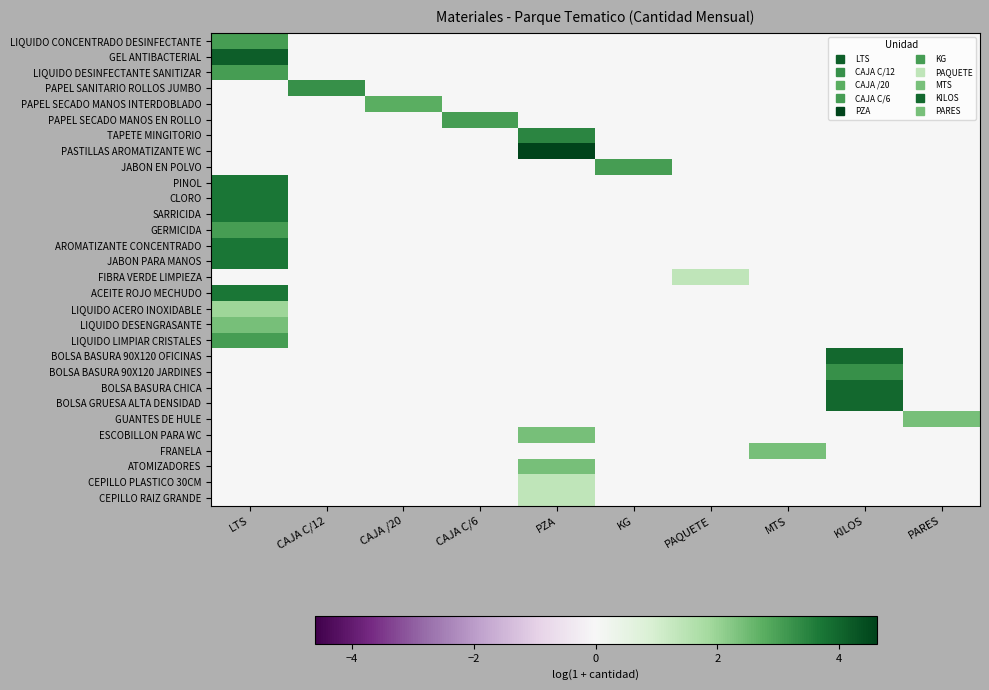

Reading right to left, extract all data points from this chart.

LIQUIDO CONCENTRADO DESINFECTANTE: PARES=0.0	KILOS=0.0	MTS=0.0	PAQUETE=0.0	KG=0.0	PZA=0.0	CAJA C/6=0.0	CAJA /20=0.0	CAJA C/12=0.0	LTS=3.0
GEL ANTIBACTERIAL: PARES=0.0	KILOS=0.0	MTS=0.0	PAQUETE=0.0	KG=0.0	PZA=0.0	CAJA C/6=0.0	CAJA /20=0.0	CAJA C/12=0.0	LTS=4.1
LIQUIDO DESINFECTANTE SANITIZAR: PARES=0.0	KILOS=0.0	MTS=0.0	PAQUETE=0.0	KG=0.0	PZA=0.0	CAJA C/6=0.0	CAJA /20=0.0	CAJA C/12=0.0	LTS=3.0
PAPEL SANITARIO ROLLOS JUMBO: PARES=0.0	KILOS=0.0	MTS=0.0	PAQUETE=0.0	KG=0.0	PZA=0.0	CAJA C/6=0.0	CAJA /20=0.0	CAJA C/12=3.3	LTS=0.0
PAPEL SECADO MANOS INTERDOBLADO: PARES=0.0	KILOS=0.0	MTS=0.0	PAQUETE=0.0	KG=0.0	PZA=0.0	CAJA C/6=0.0	CAJA /20=2.8	CAJA C/12=0.0	LTS=0.0
PAPEL SECADO MANOS EN ROLLO: PARES=0.0	KILOS=0.0	MTS=0.0	PAQUETE=0.0	KG=0.0	PZA=0.0	CAJA C/6=3.0	CAJA /20=0.0	CAJA C/12=0.0	LTS=0.0
TAPETE MINGITORIO: PARES=0.0	KILOS=0.0	MTS=0.0	PAQUETE=0.0	KG=0.0	PZA=3.4	CAJA C/6=0.0	CAJA /20=0.0	CAJA C/12=0.0	LTS=0.0
PASTILLAS AROMATIZANTE WC: PARES=0.0	KILOS=0.0	MTS=0.0	PAQUETE=0.0	KG=0.0	PZA=4.6	CAJA C/6=0.0	CAJA /20=0.0	CAJA C/12=0.0	LTS=0.0
JABON EN POLVO: PARES=0.0	KILOS=0.0	MTS=0.0	PAQUETE=0.0	KG=3.0	PZA=0.0	CAJA C/6=0.0	CAJA /20=0.0	CAJA C/12=0.0	LTS=0.0
PINOL: PARES=0.0	KILOS=0.0	MTS=0.0	PAQUETE=0.0	KG=0.0	PZA=0.0	CAJA C/6=0.0	CAJA /20=0.0	CAJA C/12=0.0	LTS=3.7
CLORO: PARES=0.0	KILOS=0.0	MTS=0.0	PAQUETE=0.0	KG=0.0	PZA=0.0	CAJA C/6=0.0	CAJA /20=0.0	CAJA C/12=0.0	LTS=3.7
SARRICIDA: PARES=0.0	KILOS=0.0	MTS=0.0	PAQUETE=0.0	KG=0.0	PZA=0.0	CAJA C/6=0.0	CAJA /20=0.0	CAJA C/12=0.0	LTS=3.7
GERMICIDA: PARES=0.0	KILOS=0.0	MTS=0.0	PAQUETE=0.0	KG=0.0	PZA=0.0	CAJA C/6=0.0	CAJA /20=0.0	CAJA C/12=0.0	LTS=3.0
AROMATIZANTE CONCENTRADO: PARES=0.0	KILOS=0.0	MTS=0.0	PAQUETE=0.0	KG=0.0	PZA=0.0	CAJA C/6=0.0	CAJA /20=0.0	CAJA C/12=0.0	LTS=3.7
JABON PARA MANOS: PARES=0.0	KILOS=0.0	MTS=0.0	PAQUETE=0.0	KG=0.0	PZA=0.0	CAJA C/6=0.0	CAJA /20=0.0	CAJA C/12=0.0	LTS=3.7
FIBRA VERDE LIMPIEZA: PARES=0.0	KILOS=0.0	MTS=0.0	PAQUETE=1.4	KG=0.0	PZA=0.0	CAJA C/6=0.0	CAJA /20=0.0	CAJA C/12=0.0	LTS=0.0
ACEITE ROJO MECHUDO: PARES=0.0	KILOS=0.0	MTS=0.0	PAQUETE=0.0	KG=0.0	PZA=0.0	CAJA C/6=0.0	CAJA /20=0.0	CAJA C/12=0.0	LTS=3.7
LIQUIDO ACERO INOXIDABLE: PARES=0.0	KILOS=0.0	MTS=0.0	PAQUETE=0.0	KG=0.0	PZA=0.0	CAJA C/6=0.0	CAJA /20=0.0	CAJA C/12=0.0	LTS=1.9
LIQUIDO DESENGRASANTE: PARES=0.0	KILOS=0.0	MTS=0.0	PAQUETE=0.0	KG=0.0	PZA=0.0	CAJA C/6=0.0	CAJA /20=0.0	CAJA C/12=0.0	LTS=2.4
LIQUIDO LIMPIAR CRISTALES: PARES=0.0	KILOS=0.0	MTS=0.0	PAQUETE=0.0	KG=0.0	PZA=0.0	CAJA C/6=0.0	CAJA /20=0.0	CAJA C/12=0.0	LTS=3.0
BOLSA BASURA 90X120 OFICINAS: PARES=0.0	KILOS=3.9	MTS=0.0	PAQUETE=0.0	KG=0.0	PZA=0.0	CAJA C/6=0.0	CAJA /20=0.0	CAJA C/12=0.0	LTS=0.0
BOLSA BASURA 90X120 JARDINES: PARES=0.0	KILOS=3.3	MTS=0.0	PAQUETE=0.0	KG=0.0	PZA=0.0	CAJA C/6=0.0	CAJA /20=0.0	CAJA C/12=0.0	LTS=0.0
BOLSA BASURA CHICA: PARES=0.0	KILOS=3.9	MTS=0.0	PAQUETE=0.0	KG=0.0	PZA=0.0	CAJA C/6=0.0	CAJA /20=0.0	CAJA C/12=0.0	LTS=0.0
BOLSA GRUESA ALTA DENSIDAD: PARES=0.0	KILOS=3.9	MTS=0.0	PAQUETE=0.0	KG=0.0	PZA=0.0	CAJA C/6=0.0	CAJA /20=0.0	CAJA C/12=0.0	LTS=0.0
GUANTES DE HULE: PARES=2.4	KILOS=0.0	MTS=0.0	PAQUETE=0.0	KG=0.0	PZA=0.0	CAJA C/6=0.0	CAJA /20=0.0	CAJA C/12=0.0	LTS=0.0
ESCOBILLON PARA WC: PARES=0.0	KILOS=0.0	MTS=0.0	PAQUETE=0.0	KG=0.0	PZA=2.4	CAJA C/6=0.0	CAJA /20=0.0	CAJA C/12=0.0	LTS=0.0
FRANELA: PARES=0.0	KILOS=0.0	MTS=2.4	PAQUETE=0.0	KG=0.0	PZA=0.0	CAJA C/6=0.0	CAJA /20=0.0	CAJA C/12=0.0	LTS=0.0
ATOMIZADORES: PARES=0.0	KILOS=0.0	MTS=0.0	PAQUETE=0.0	KG=0.0	PZA=2.4	CAJA C/6=0.0	CAJA /20=0.0	CAJA C/12=0.0	LTS=0.0
CEPILLO PLASTICO 30CM: PARES=0.0	KILOS=0.0	MTS=0.0	PAQUETE=0.0	KG=0.0	PZA=1.4	CAJA C/6=0.0	CAJA /20=0.0	CAJA C/12=0.0	LTS=0.0
CEPILLO RAIZ GRANDE: PARES=0.0	KILOS=0.0	MTS=0.0	PAQUETE=0.0	KG=0.0	PZA=1.4	CAJA C/6=0.0	CAJA /20=0.0	CAJA C/12=0.0	LTS=0.0